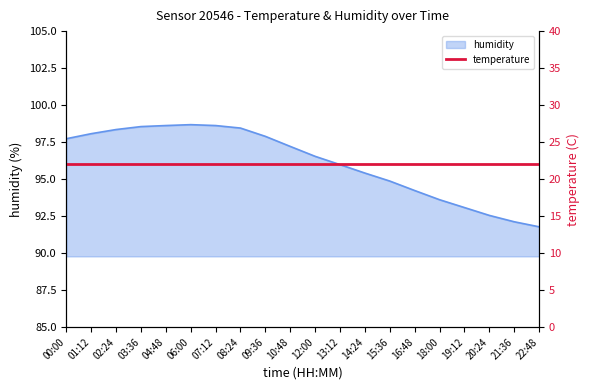

What is the change in value from 03:36 to 15:36?

-3.7